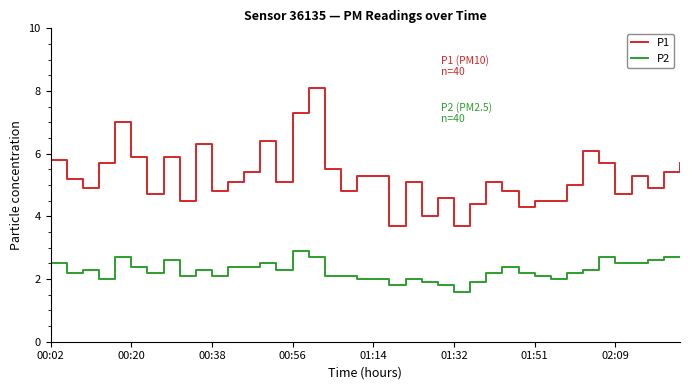

Which series has the largest range (max minus min)?

P1